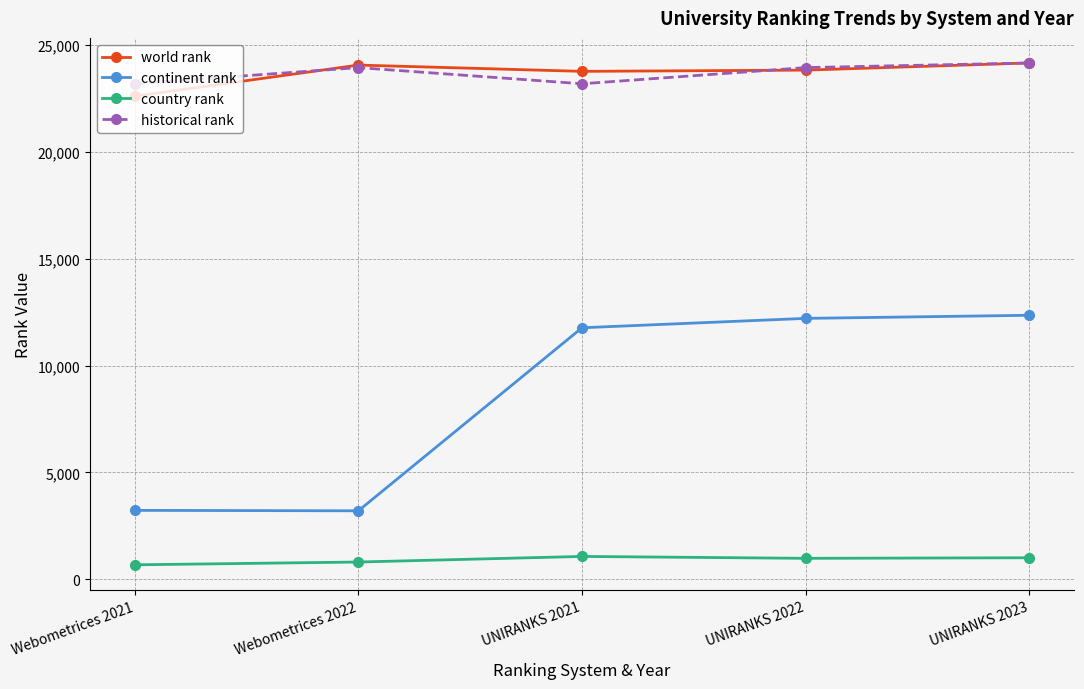

What is the difference between the highest and lowest values at UNIRANKS 2021?

22704